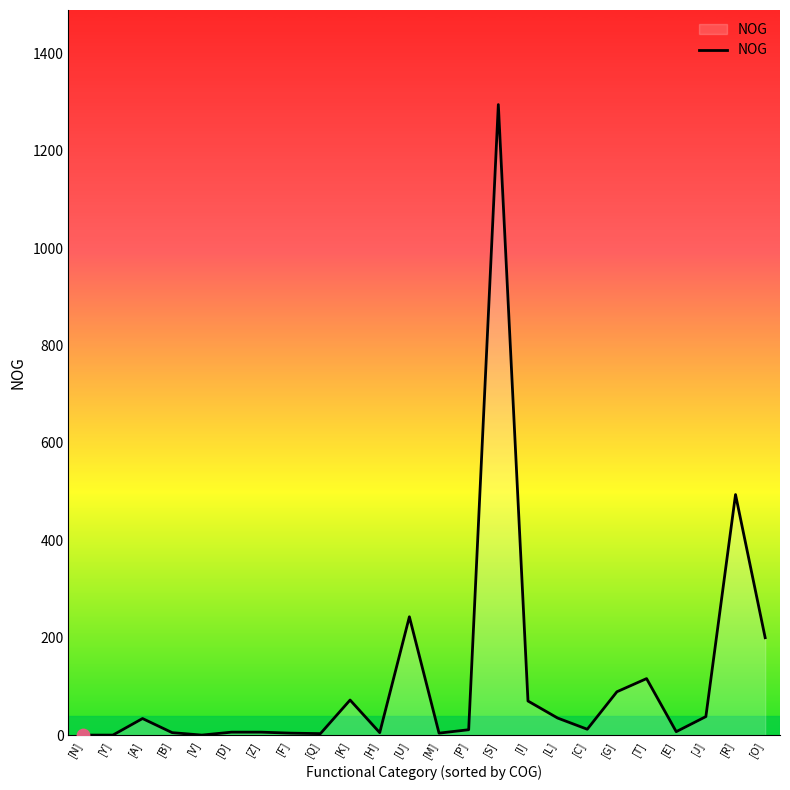

What is the change in value from [D] to [S]?

+1289